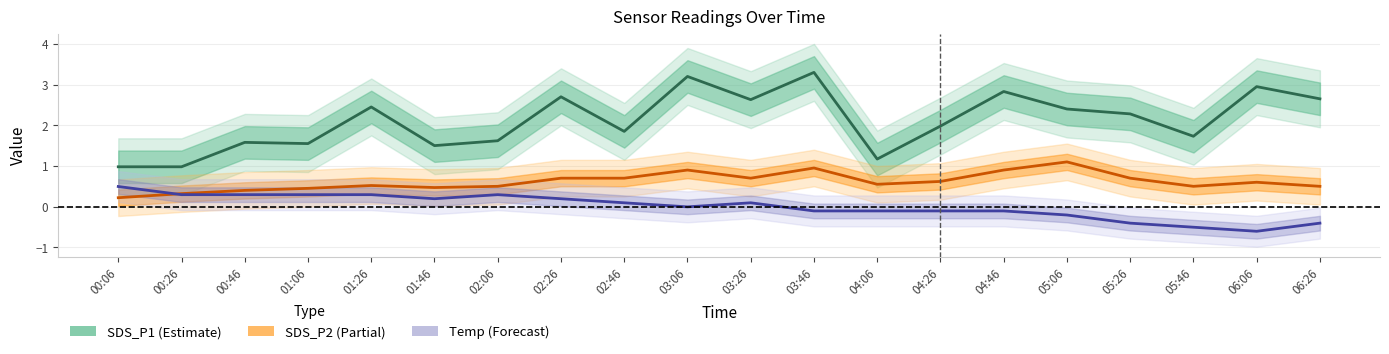

Which series has the largest range (max minus min)?

SDS_P1